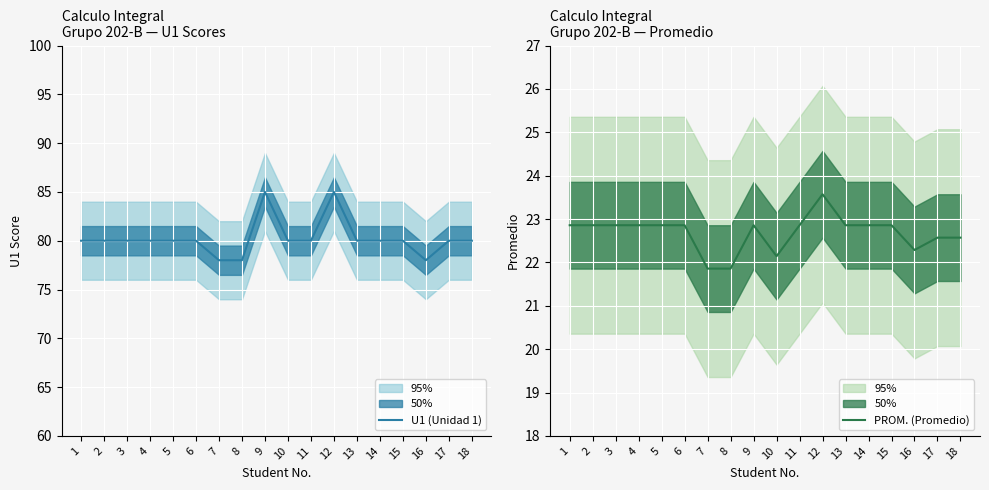

What is the value of the U1 (Unidad 1) point at the 5th from the left?

80.0